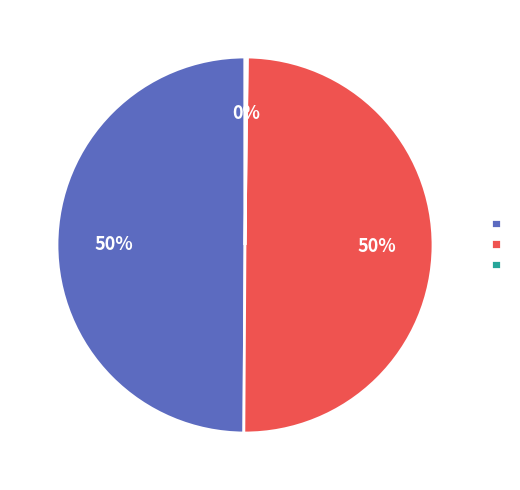

To the nearest percent, what is the difference between the largest and smallest slice percentages?

50%